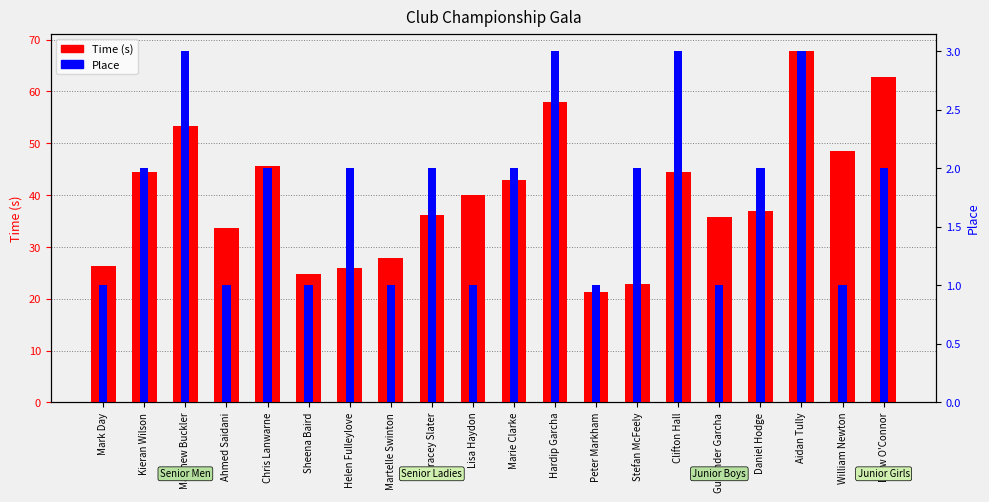

Reading left to right, transcribe all the data shown in this chart.

Time (s): 26.3	44.5	53.4	33.6	45.7	24.7	25.9	27.9	36.2	40.1	42.9	58.0	21.3	22.8	44.4	35.9	37.0	67.8	48.6	62.8
Place: 1.0	2.0	3.0	1.0	2.0	1.0	2.0	1.0	2.0	1.0	2.0	3.0	1.0	2.0	3.0	1.0	2.0	3.0	1.0	2.0